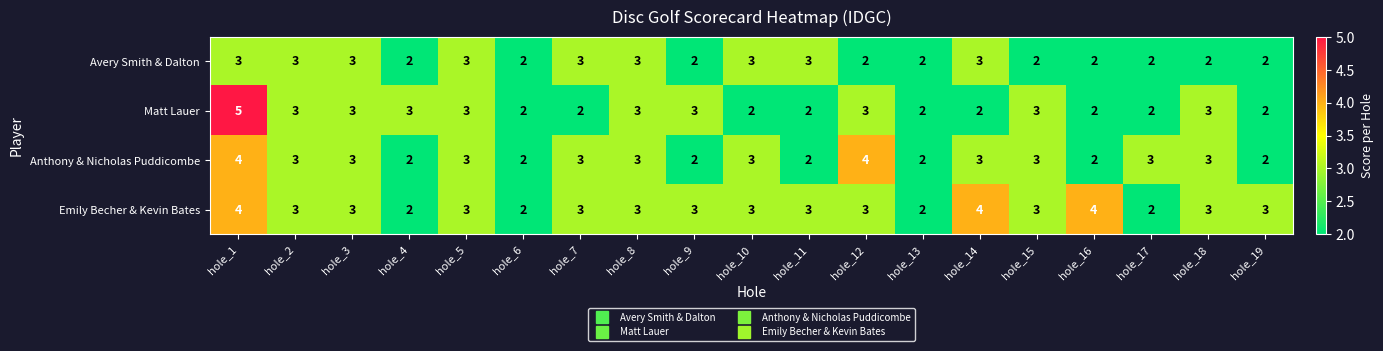

Between hole_1 and hole_12, which series saw the biggest shift?

Matt Lauer